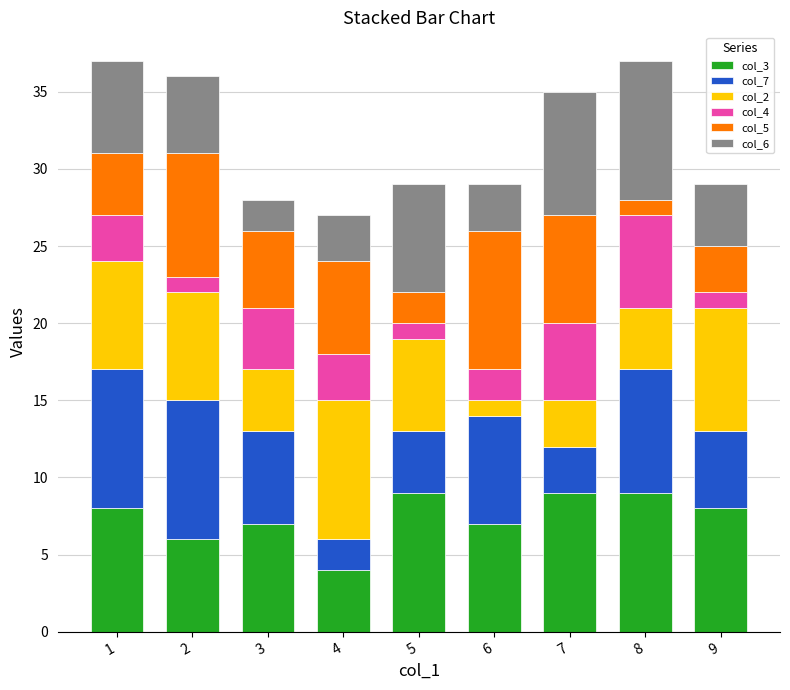

Is it true that col_3 equals 8 at 1?

True